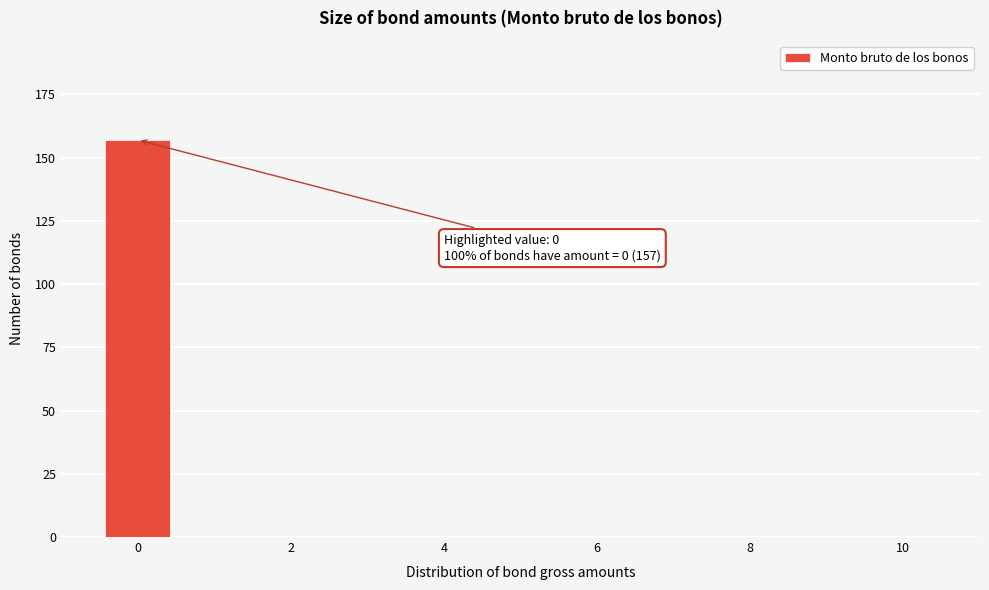

Which range on the x-axis has the tallest bar?

-0.5 to 0.5